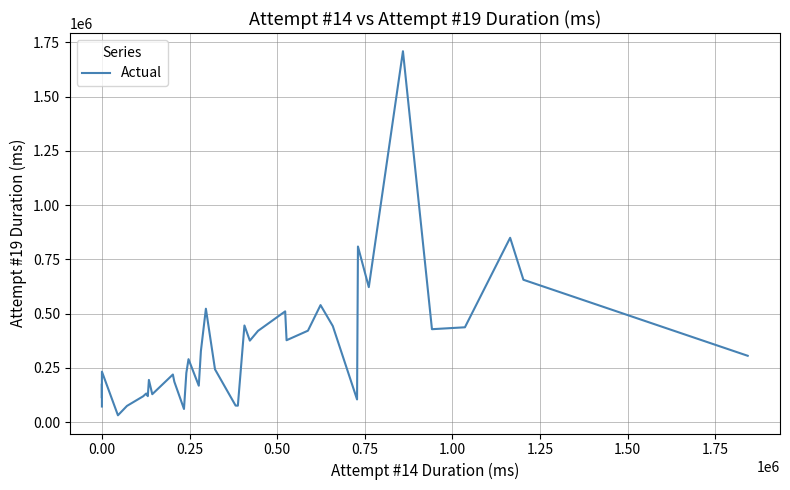

How many data points are above 243700?

19